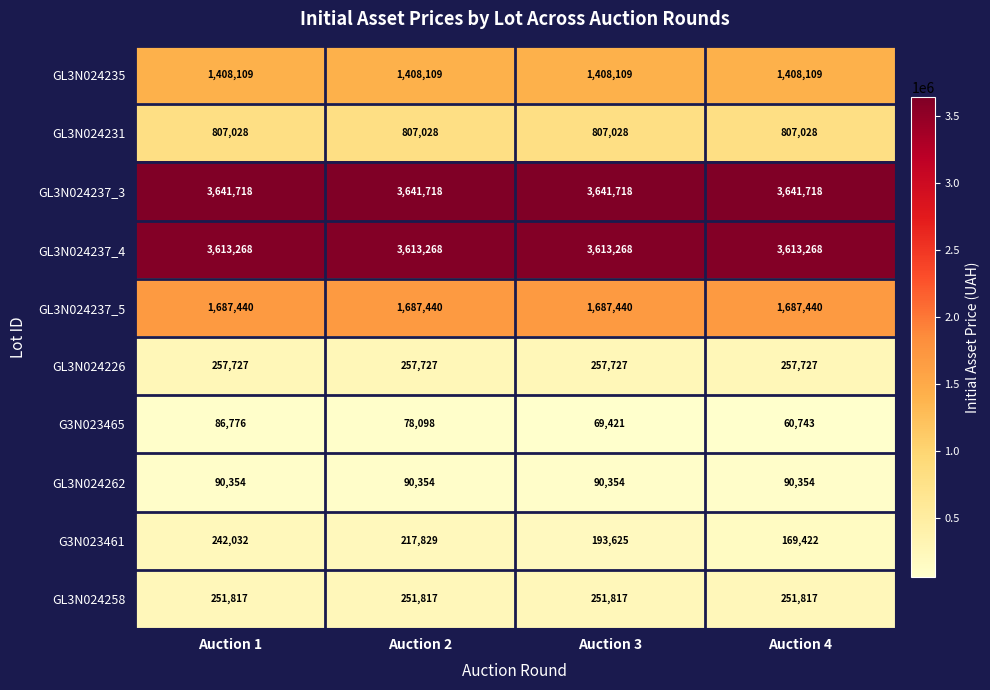

Is it true that GL3N024237_4 equals 3613268 at Auction 4?

True